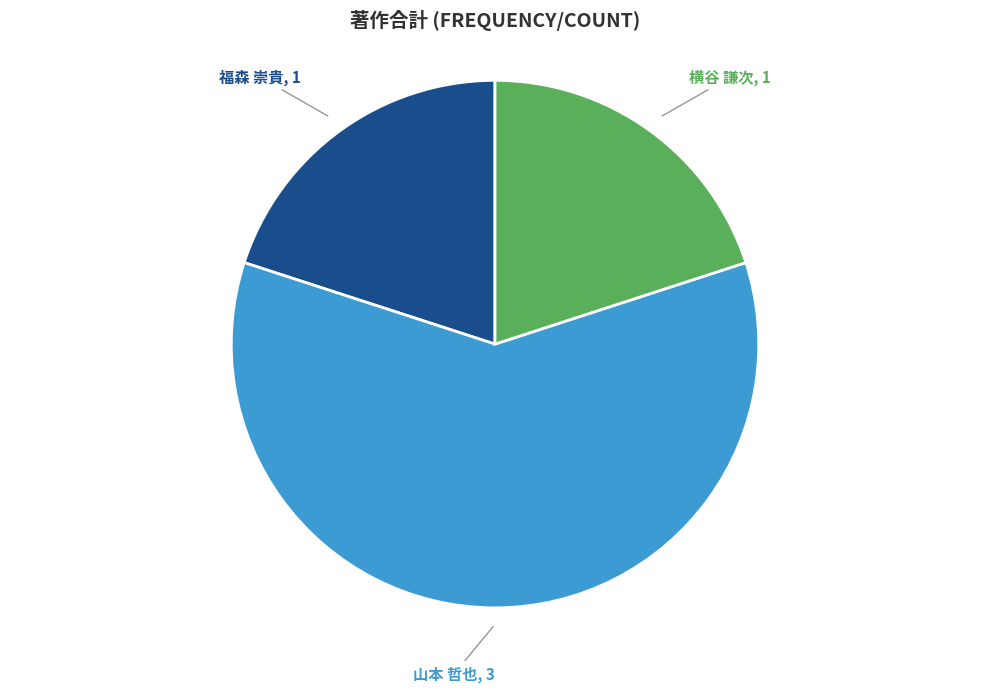

Is the sum of 山本 哲也 and 横谷 謙次 greater than half?

Yes